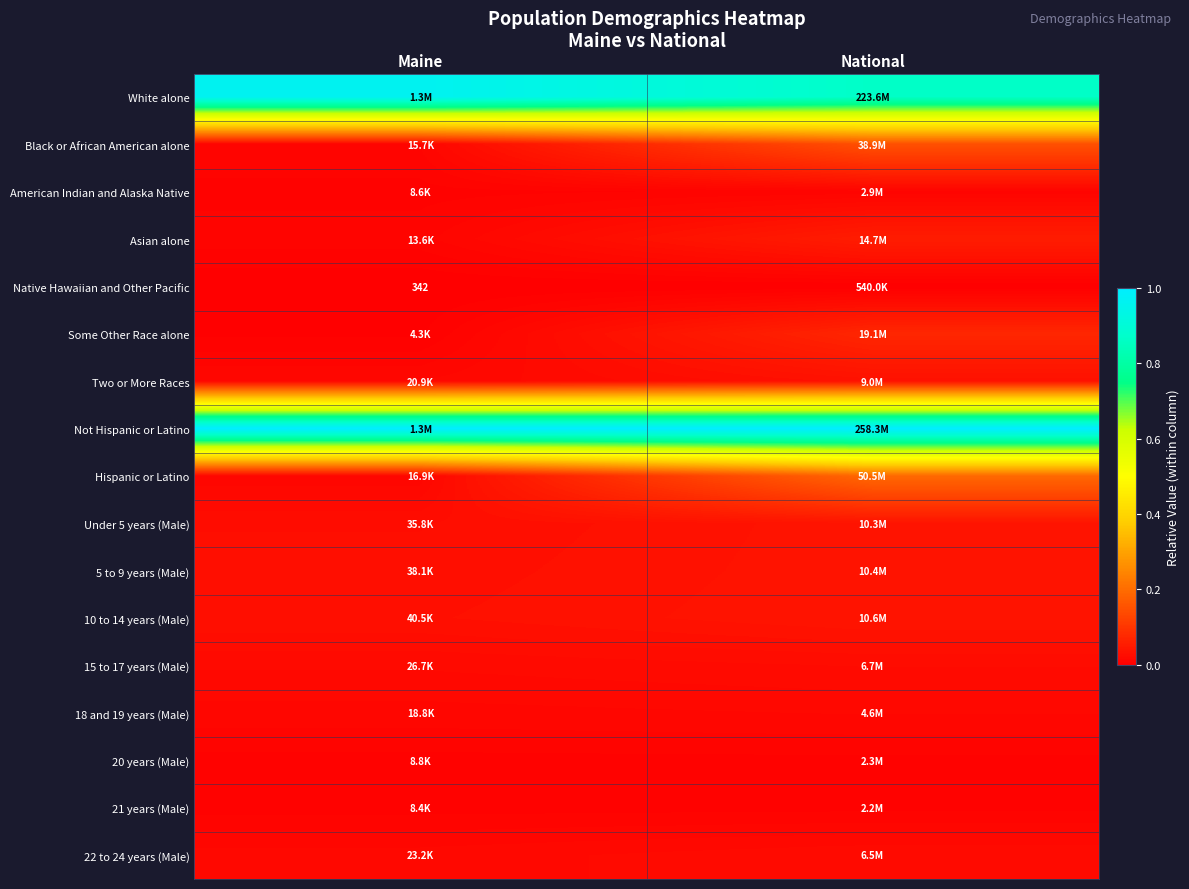

At which category is the sum across all series the highest?

National